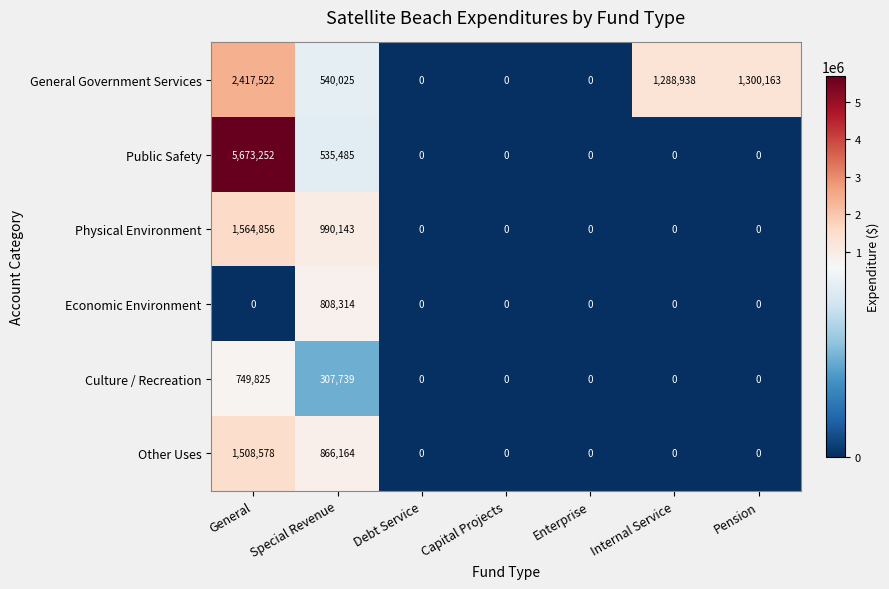

Is it true that Public Safety equals 5673252 at General?

True